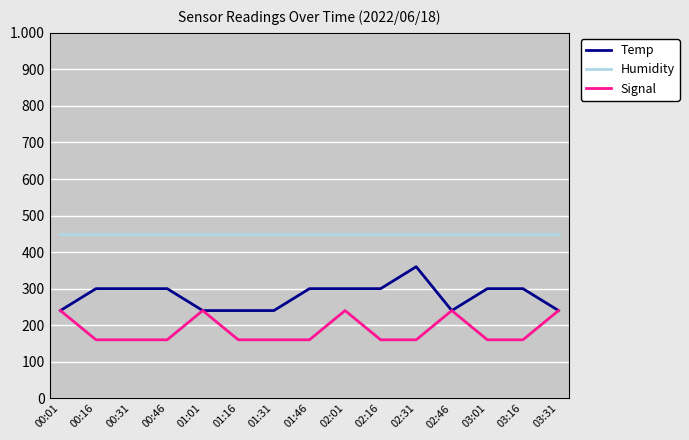

Is this an area chart (filled region under the line)?

No